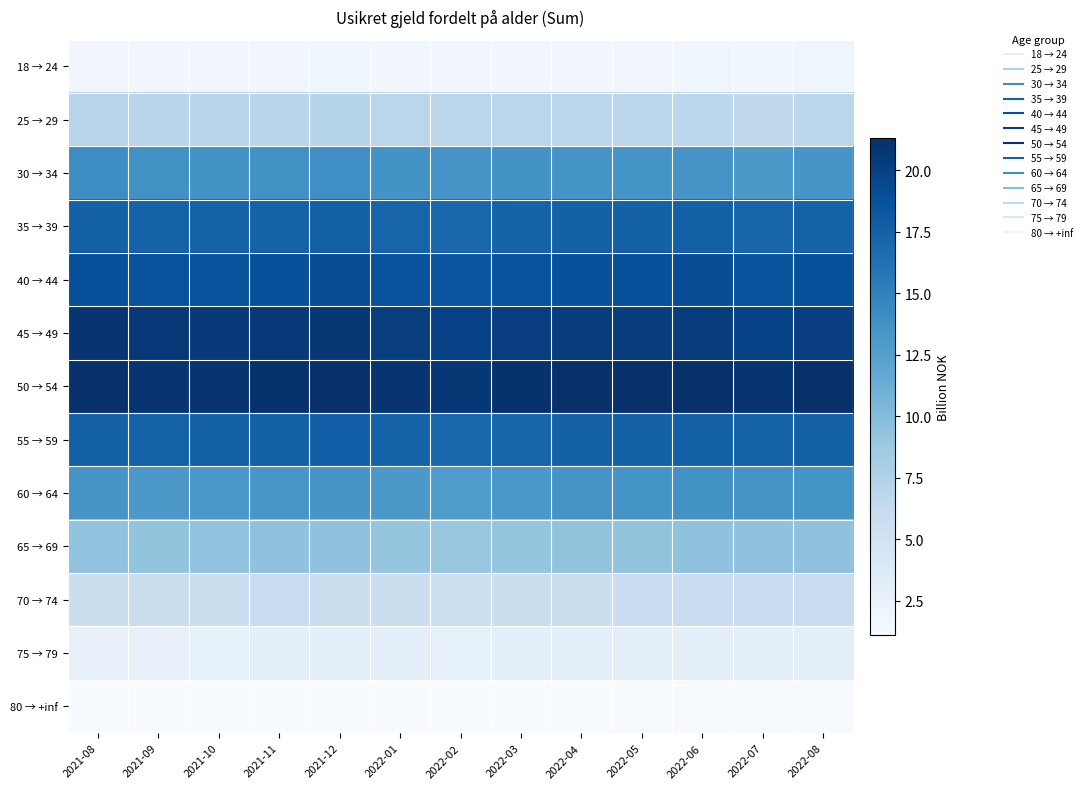

At which category does the chart reach its peak across all series?

2022-06